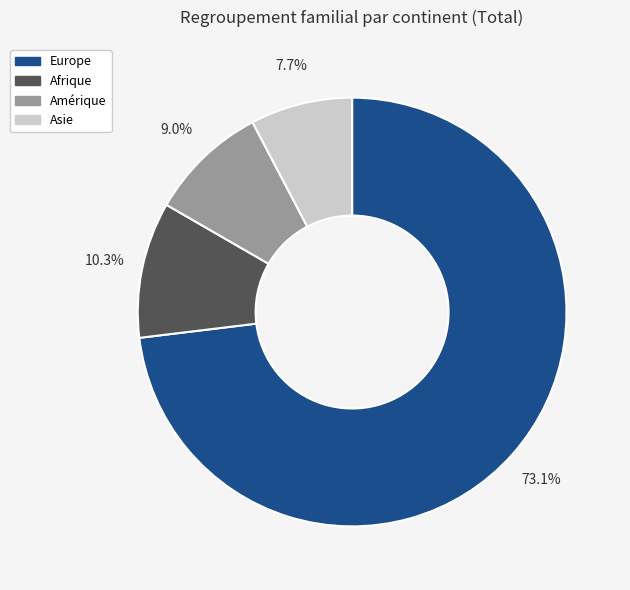

True or false: Afrique accounts for 10% of the total.

True